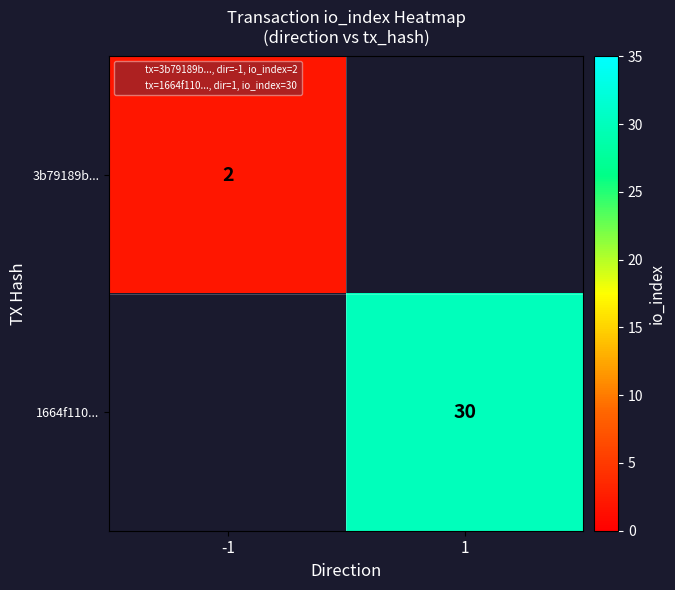

How many distinct data groups are displayed?

2